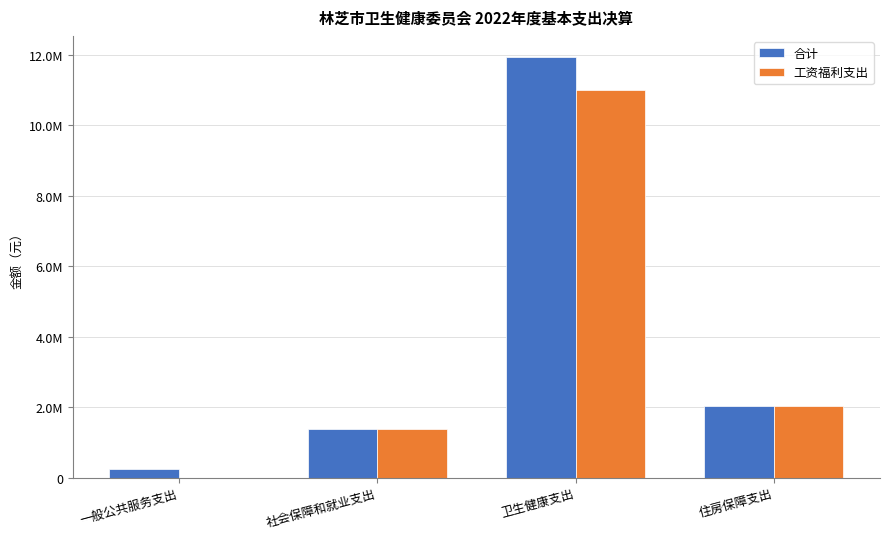

Reading right to left, extract all data points from this chart.

合计: 住房保障支出=2044539.0	卫生健康支出=11945262.3	社会保障和就业支出=1366235.1	一般公共服务支出=241600.0
工资福利支出: 住房保障支出=2044539.0	卫生健康支出=11014447.8	社会保障和就业支出=1366235.1	一般公共服务支出=0.0